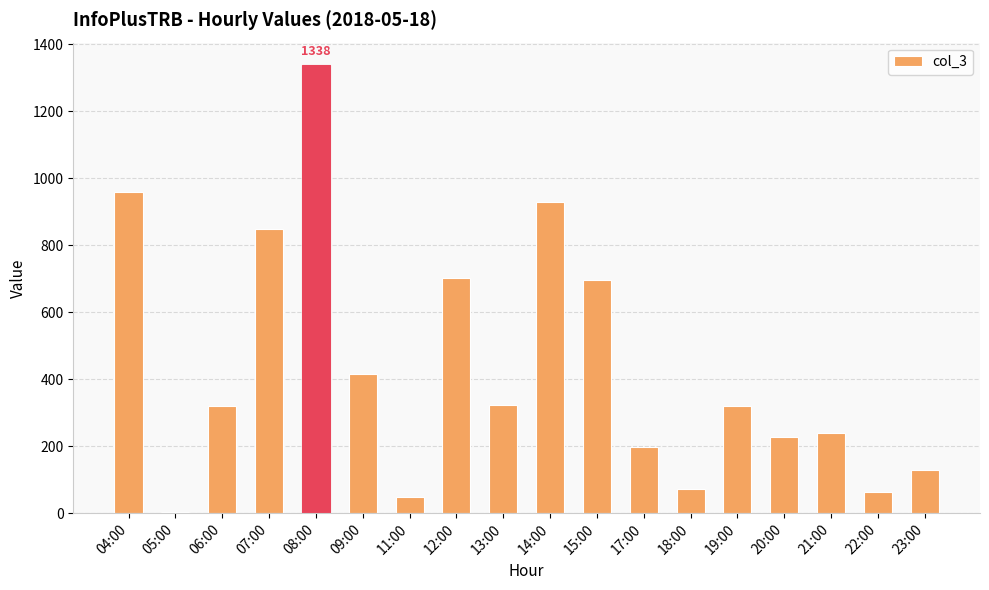

Which category has the highest value across all series?

08:00